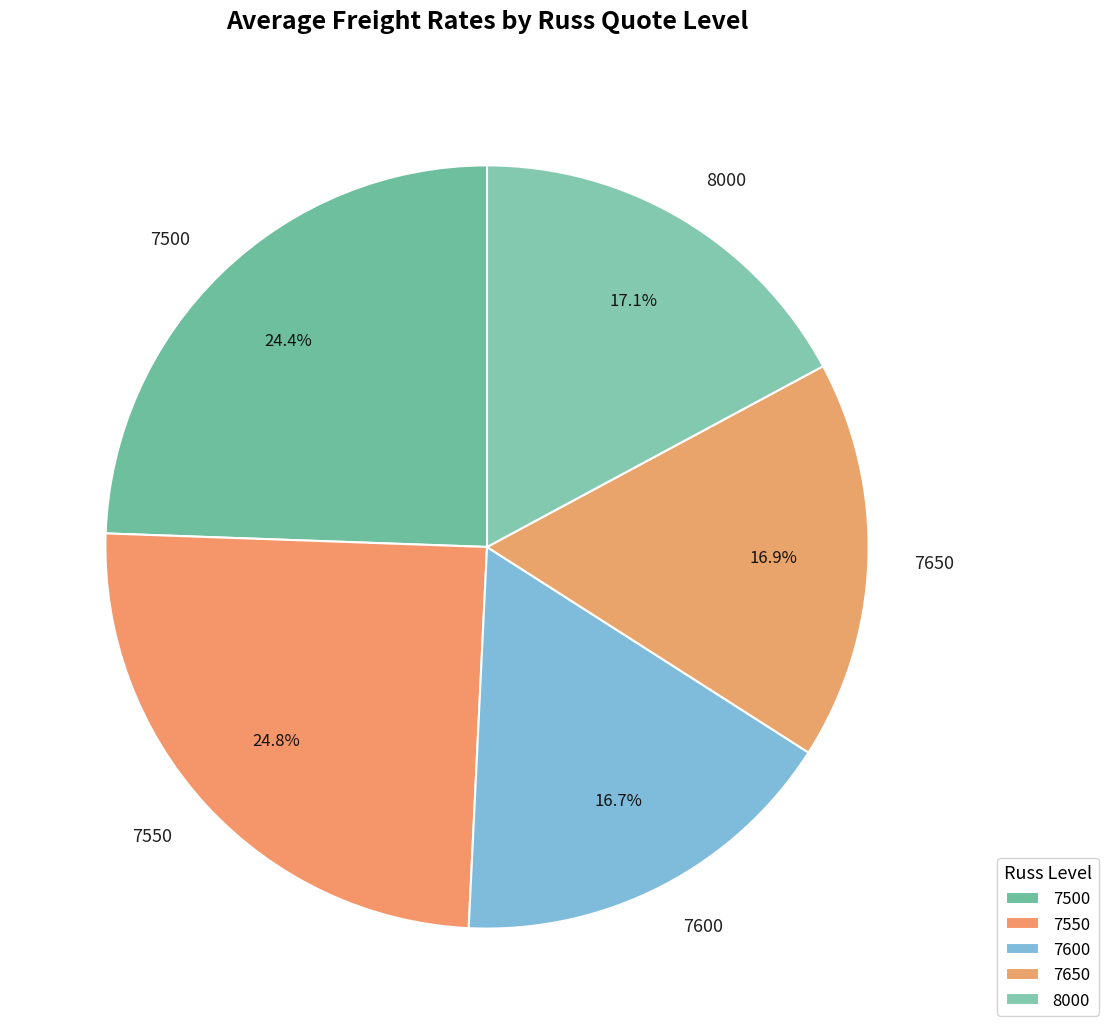

Do 7500 and 7550 together represent more than half of the pie?

No